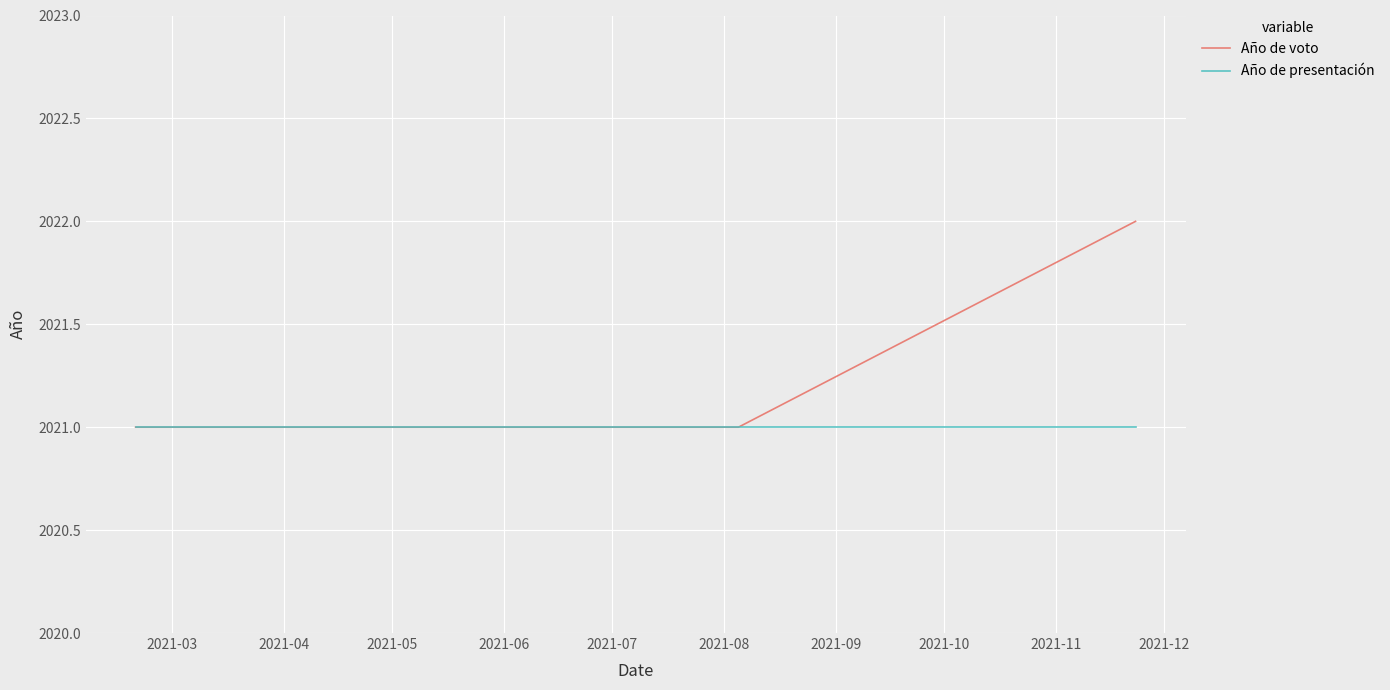

True or false: Año de voto has more than 2 interior local peaks.

False